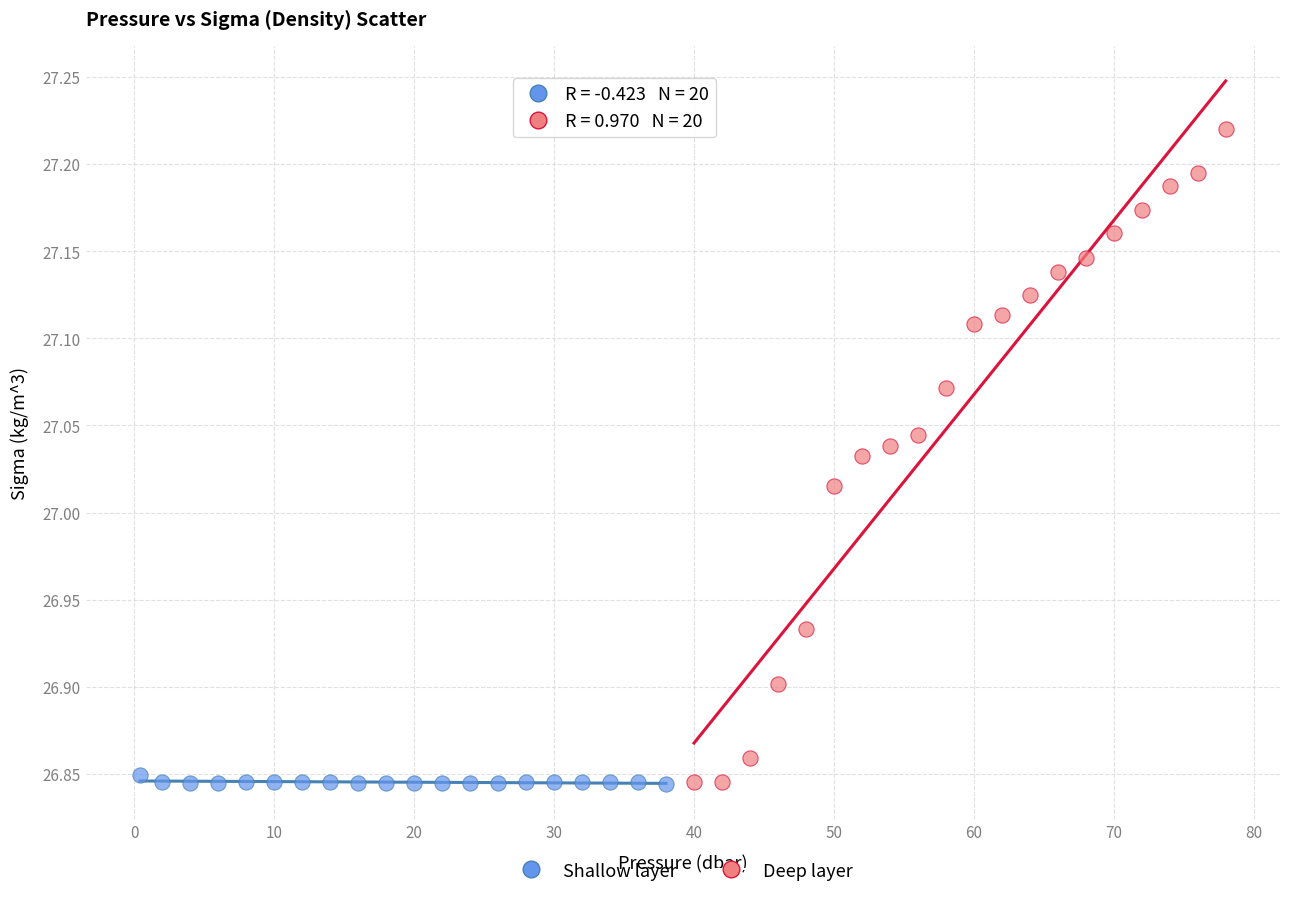

Which series has the widest spread of Y values?

Deep layer